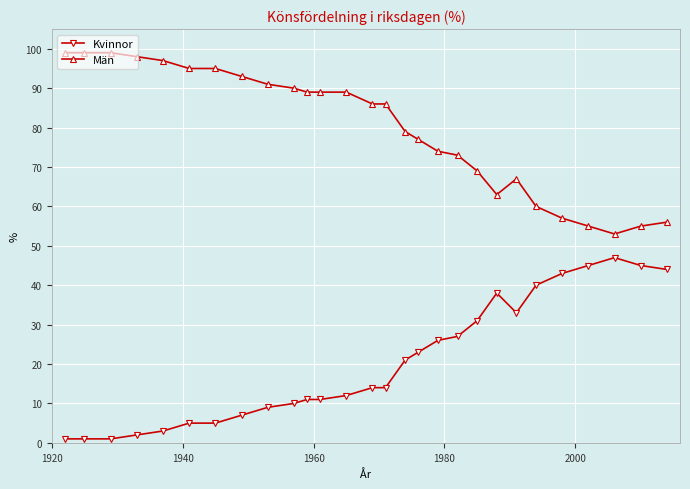

Which series has the largest total across all categories?

Män